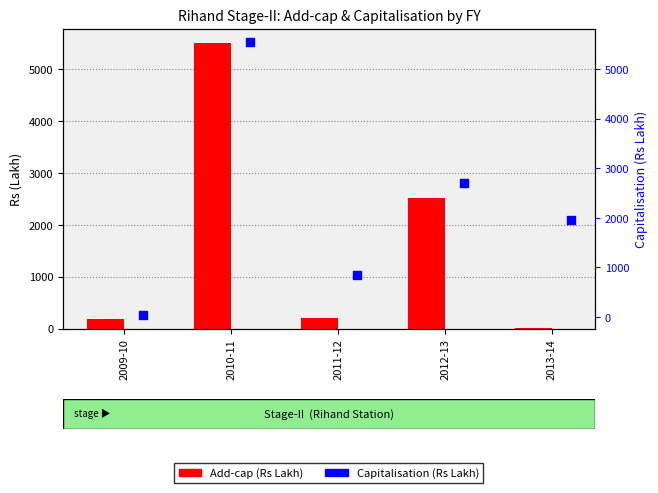

What is the total value across all series at 2010-11?

11051.1